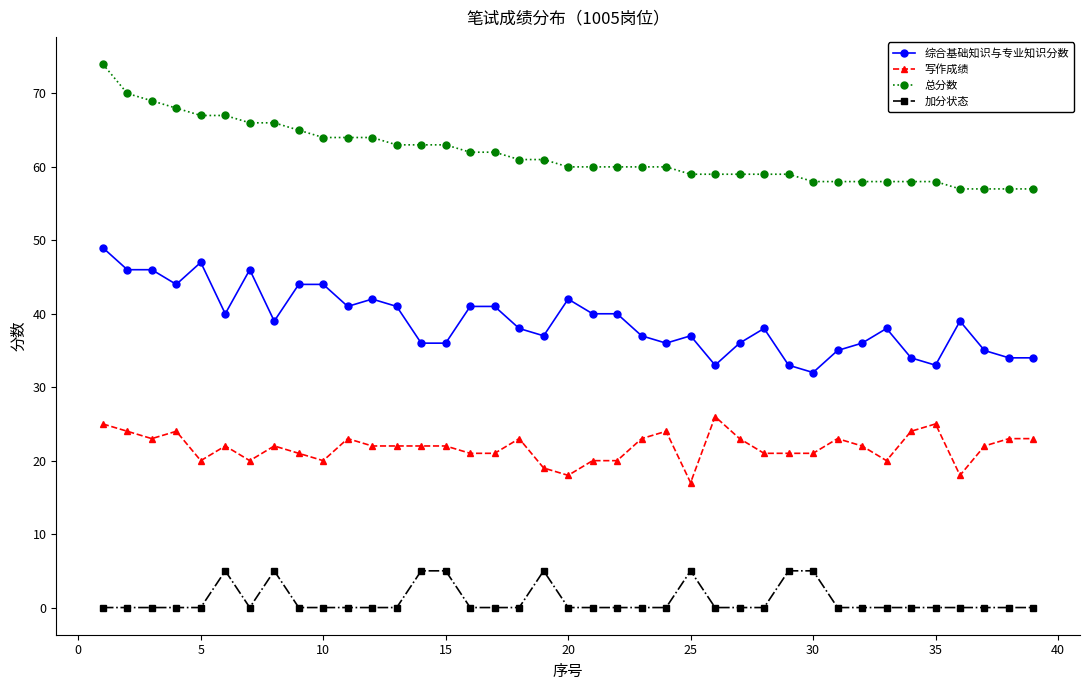

Reading left to right, transcribe all the data shown in this chart.

综合基础知识与专业知识分数: 49	46	46	44	47	40	46	39	44	44	41	42	41	36	36	41	41	38	37	42	40	40	37	36	37	33	36	38	33	32	35	36	38	34	33	39	35	34	34
写作成绩: 25	24	23	24	20	22	20	22	21	20	23	22	22	22	22	21	21	23	19	18	20	20	23	24	17	26	23	21	21	21	23	22	20	24	25	18	22	23	23
总分数: 74	70	69	68	67	67	66	66	65	64	64	64	63	63	63	62	62	61	61	60	60	60	60	60	59	59	59	59	59	58	58	58	58	58	58	57	57	57	57
加分状态: 0	0	0	0	0	5	0	5	0	0	0	0	0	5	5	0	0	0	5	0	0	0	0	0	5	0	0	0	5	5	0	0	0	0	0	0	0	0	0